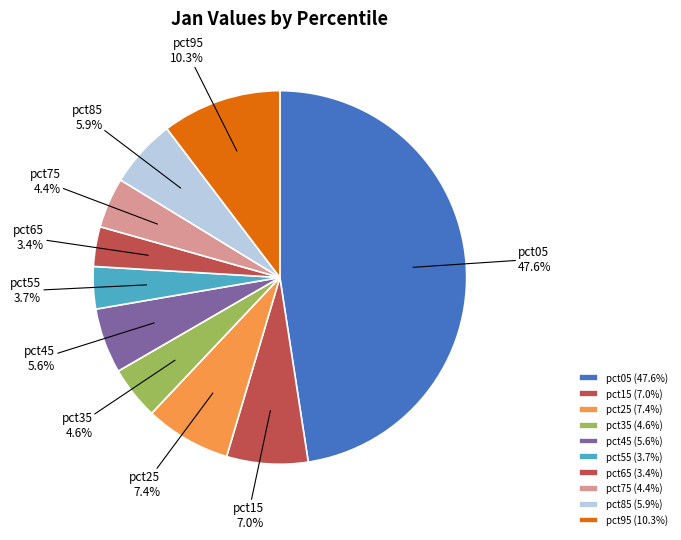

To the nearest percent, what percentage of the pie is pct05?

48%